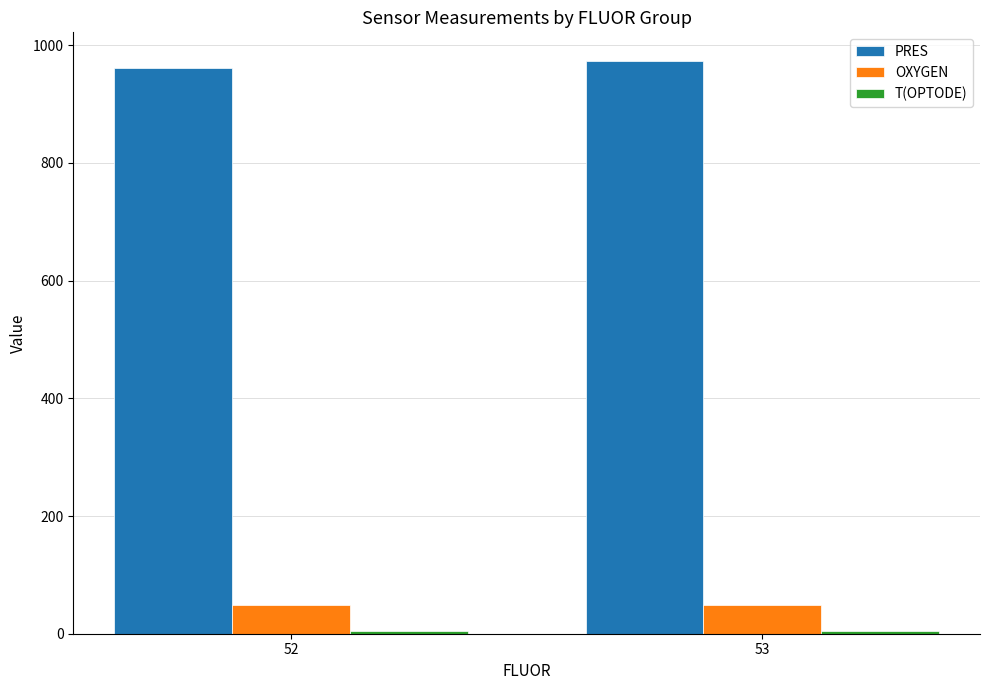

Is it true that PRES equals 470.1 at 52?

False